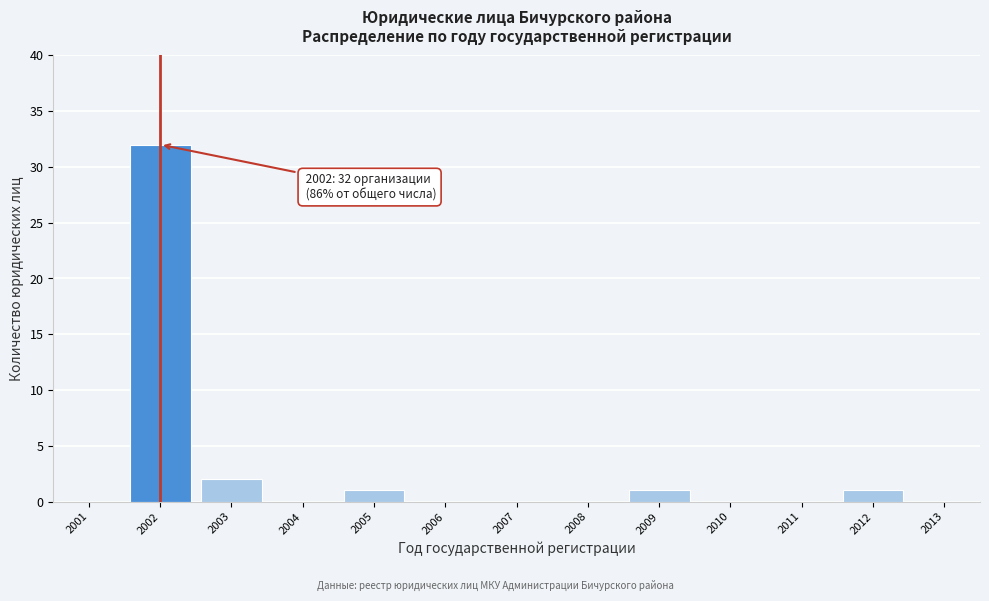

Over which range of the x-axis is the bar tallest?

2001.5 to 2002.5